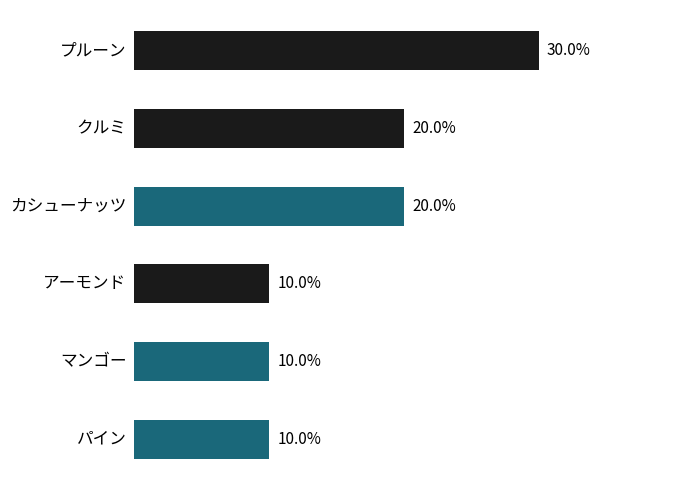

How many bars are there in total?

6